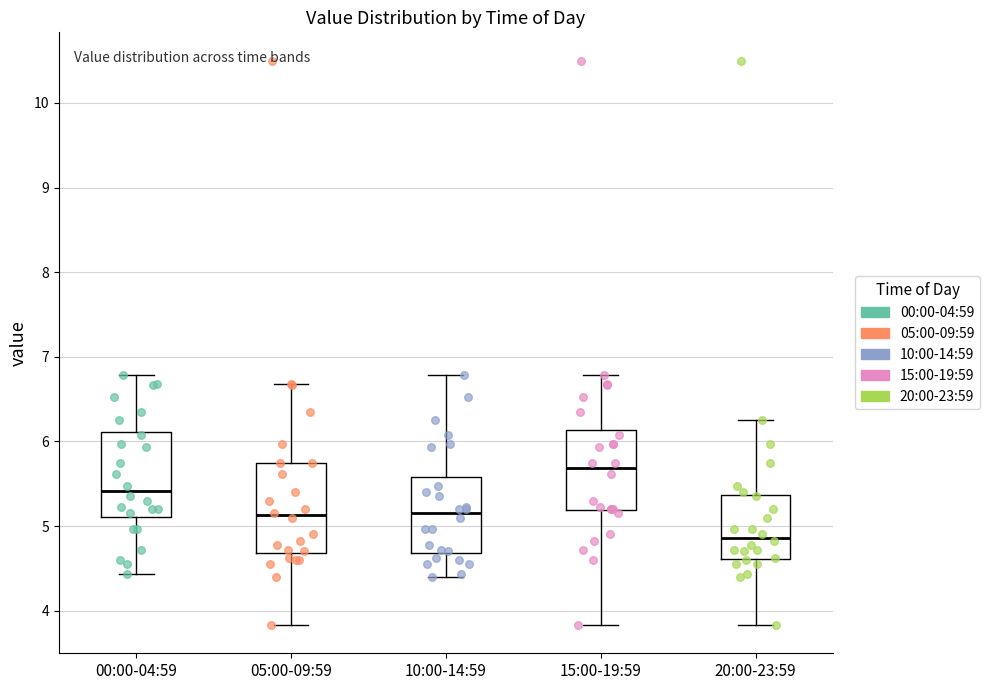

Reading left to right, read every box against the y-axis: the position of its median line, the range the box covers, and the ends of its whiskers. The values are not printed on the chart, so give them approximately, as read against the axis.

00:00-04:59: median 5.4, box 5.1 to 6.1, whiskers 4.4 to 6.8
05:00-09:59: median 5.1, box 4.7 to 5.8, whiskers 3.8 to 6.7
10:00-14:59: median 5.2, box 4.7 to 5.6, whiskers 4.4 to 6.8
15:00-19:59: median 5.7, box 5.2 to 6.1, whiskers 3.8 to 6.8
20:00-23:59: median 4.9, box 4.6 to 5.4, whiskers 3.8 to 6.3